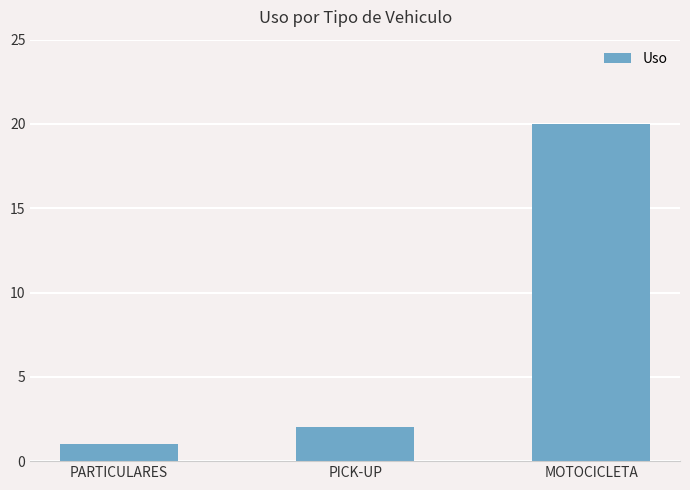

Approximately how many times larger is the value at PICK-UP compared to MOTOCICLETA?

0.1